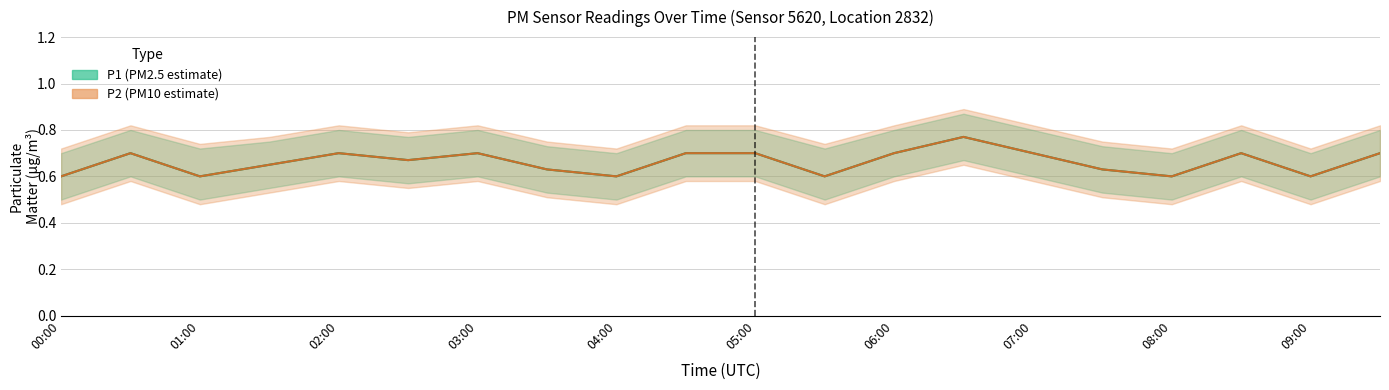

What is the maximum value for P2?

0.8